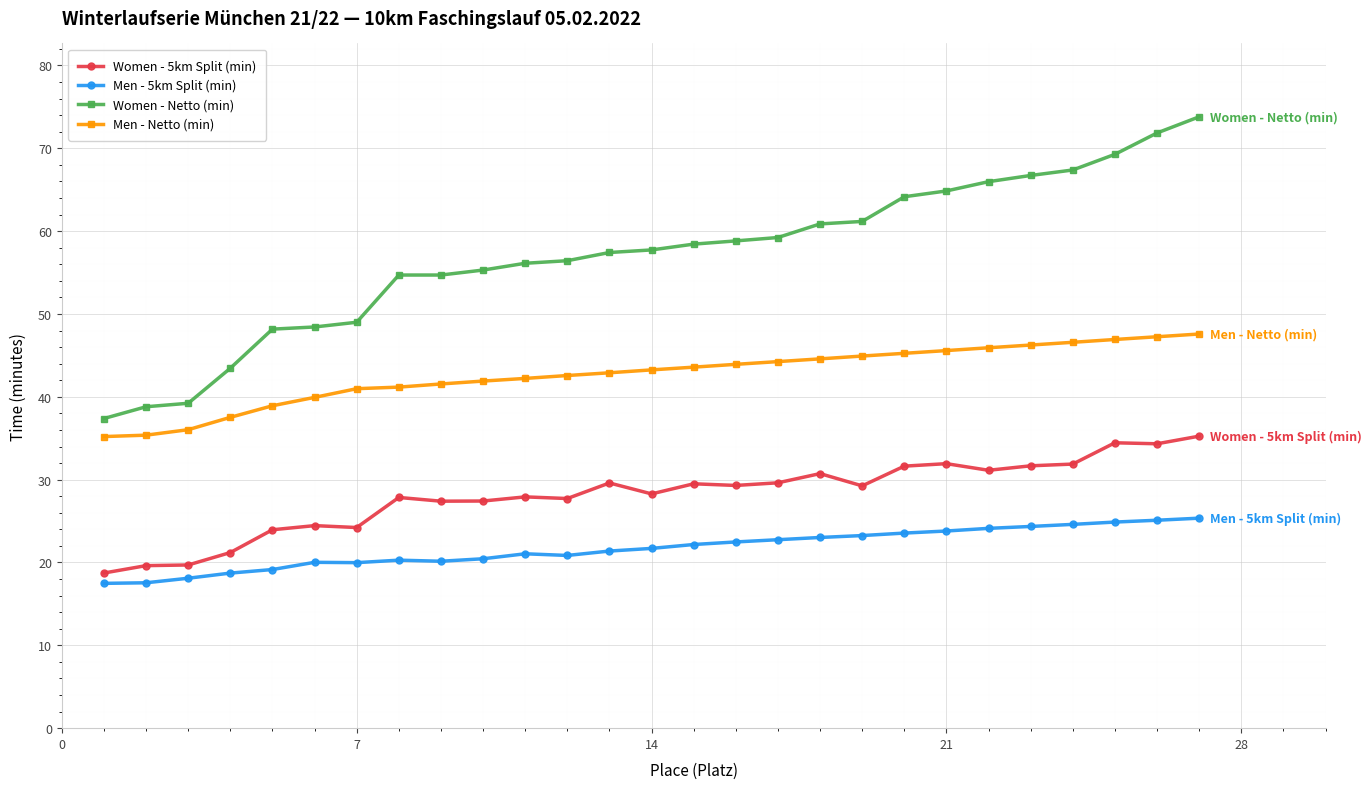

What is the sum of all Men - Netto (min) values?

1152.1